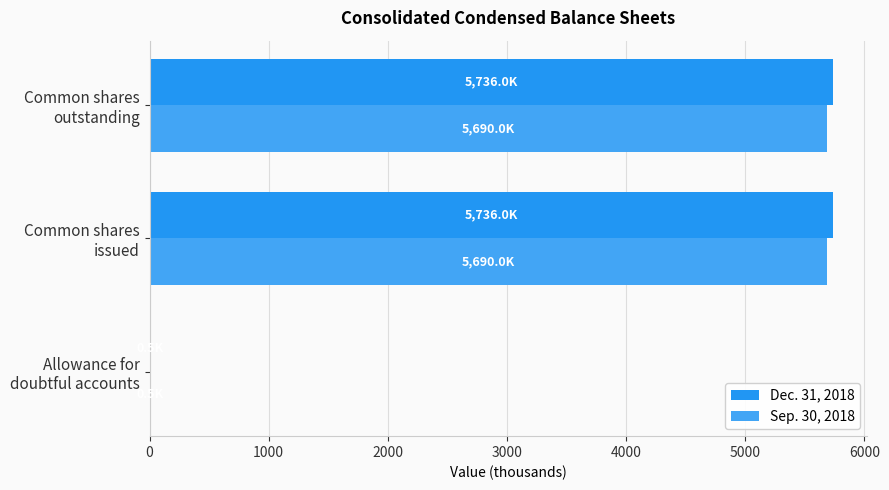

Count the number of categories in the chart.

3